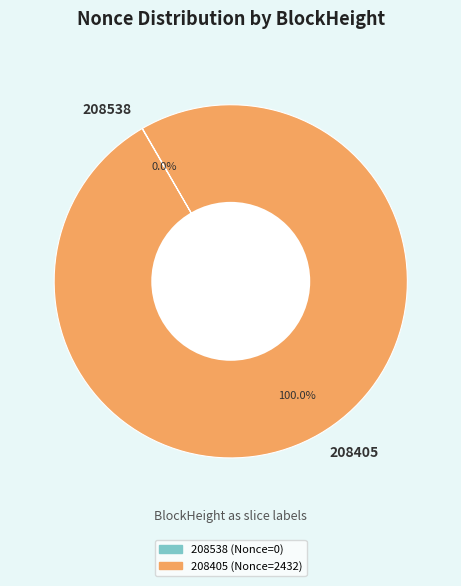

What is the largest slice in the pie chart?

208405